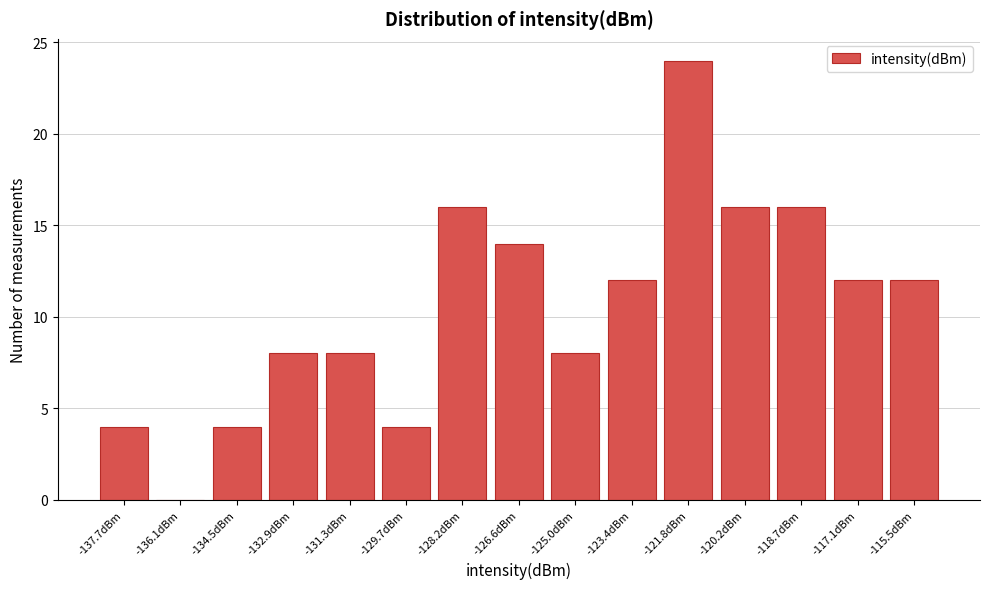

Reading left to right, transcribe all the data shown in this chart.

-137.7dBm=4	-136.1dBm=0	-134.5dBm=4	-132.9dBm=8	-131.3dBm=8	-129.7dBm=4	-128.2dBm=16	-126.6dBm=14	-125.0dBm=8	-123.4dBm=12	-121.8dBm=24	-120.2dBm=16	-118.7dBm=16	-117.1dBm=12	-115.5dBm=12